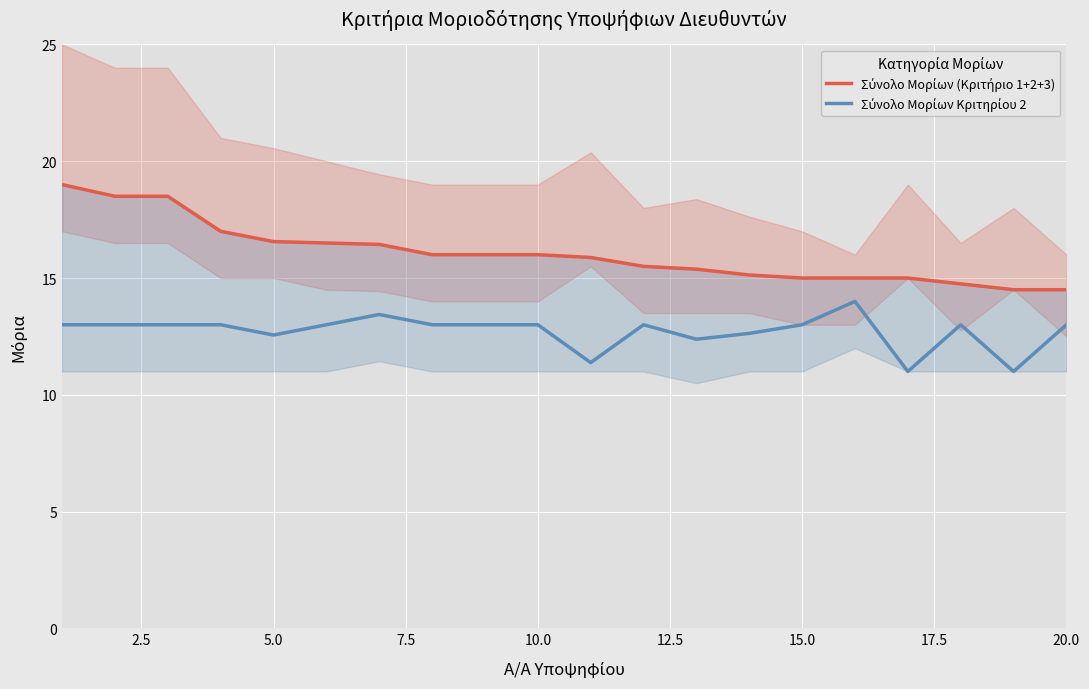

How many values in the Σύνολο Μορίων (Κριτήριο 1+2+3) series exceed 16?

7